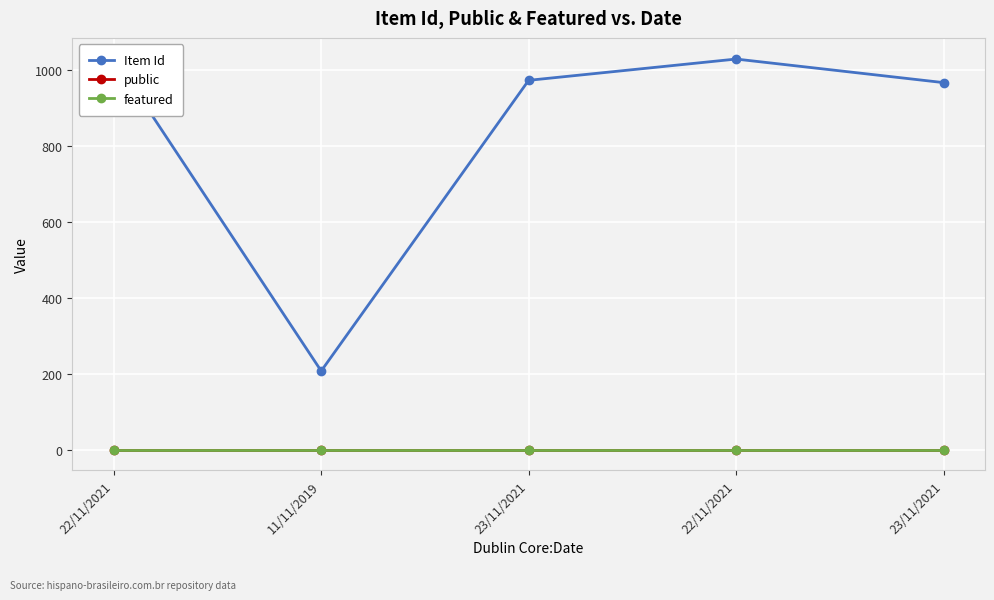

True or false: Item Id has more than 1 interior local peaks.

False